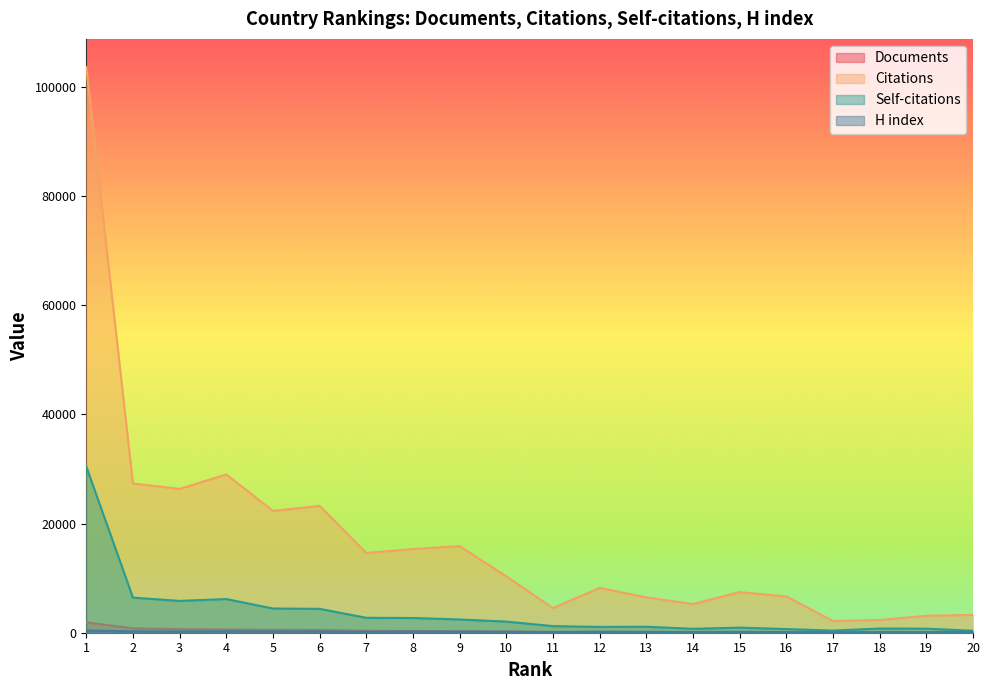

What are all the series names shown in the legend?

Documents, Citations, Self-citations, H index